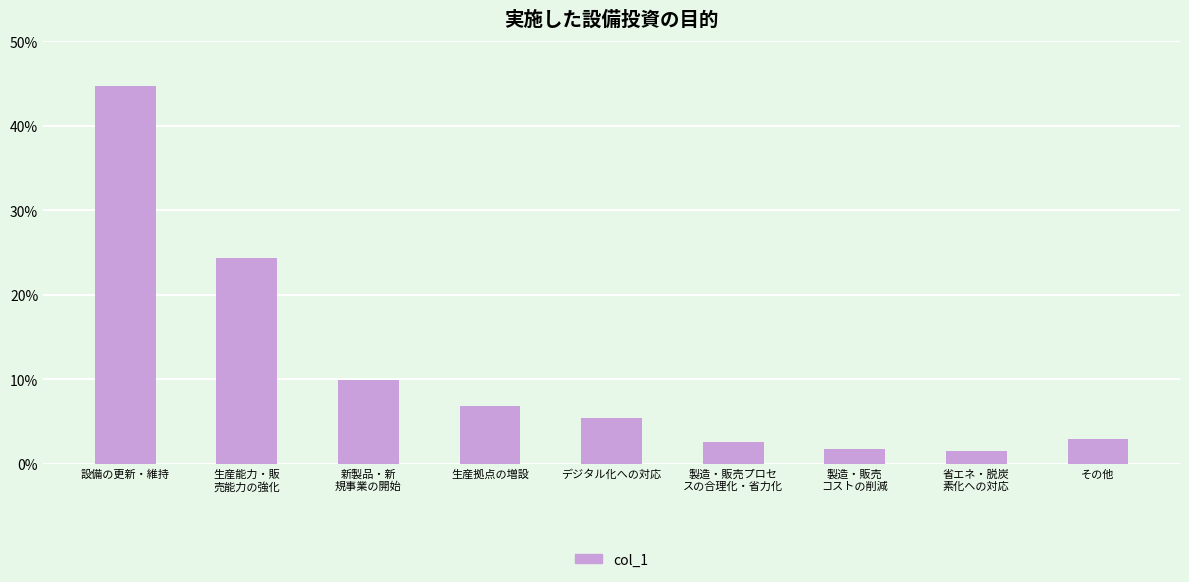

The value at 製造・販売プロセ
スの合理化・省力化 is 0.0. True or false?

False